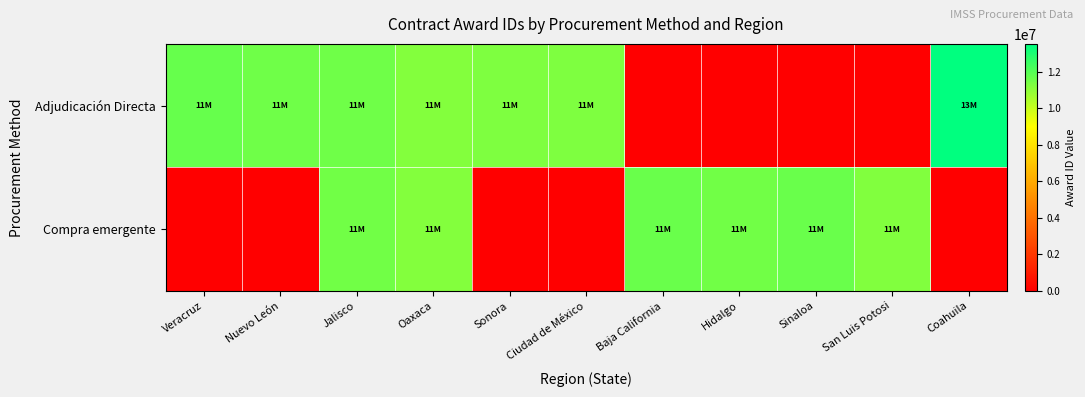

At Ciudad de México, list the series in order from smallest to largest.

Compra emergente, Adjudicación Directa